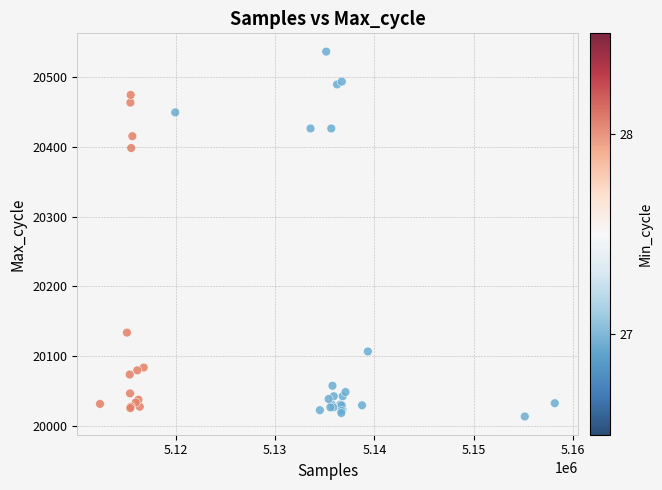

What Y value in the scatter plot is closest to 20275?

20398